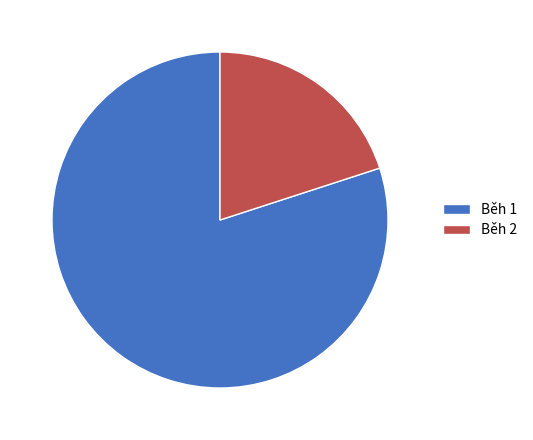

Which slice is the largest?

Běh 1